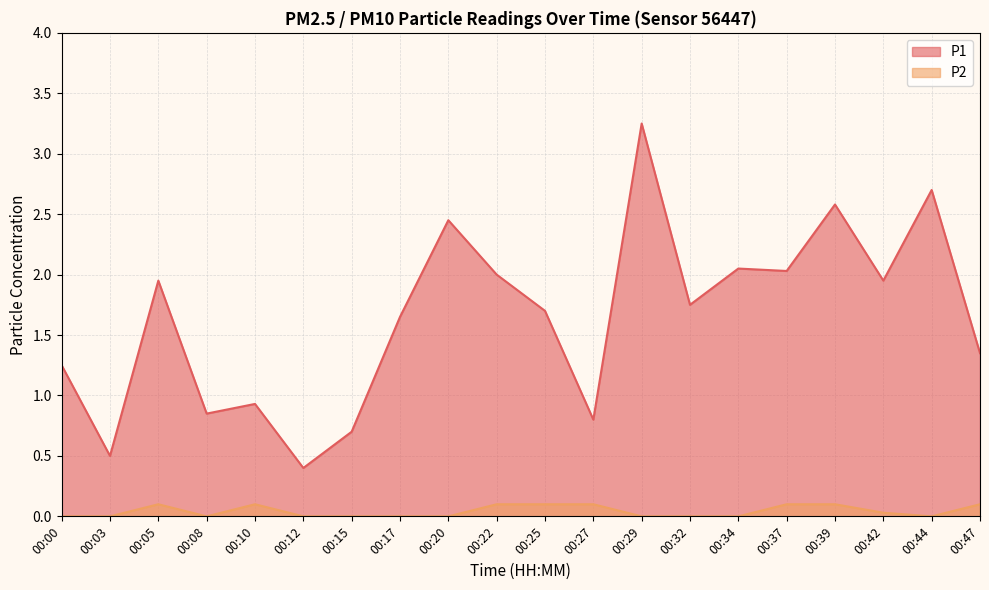

Is the value of P2 at 00:22 greater than the value of P1 at 00:29?

No